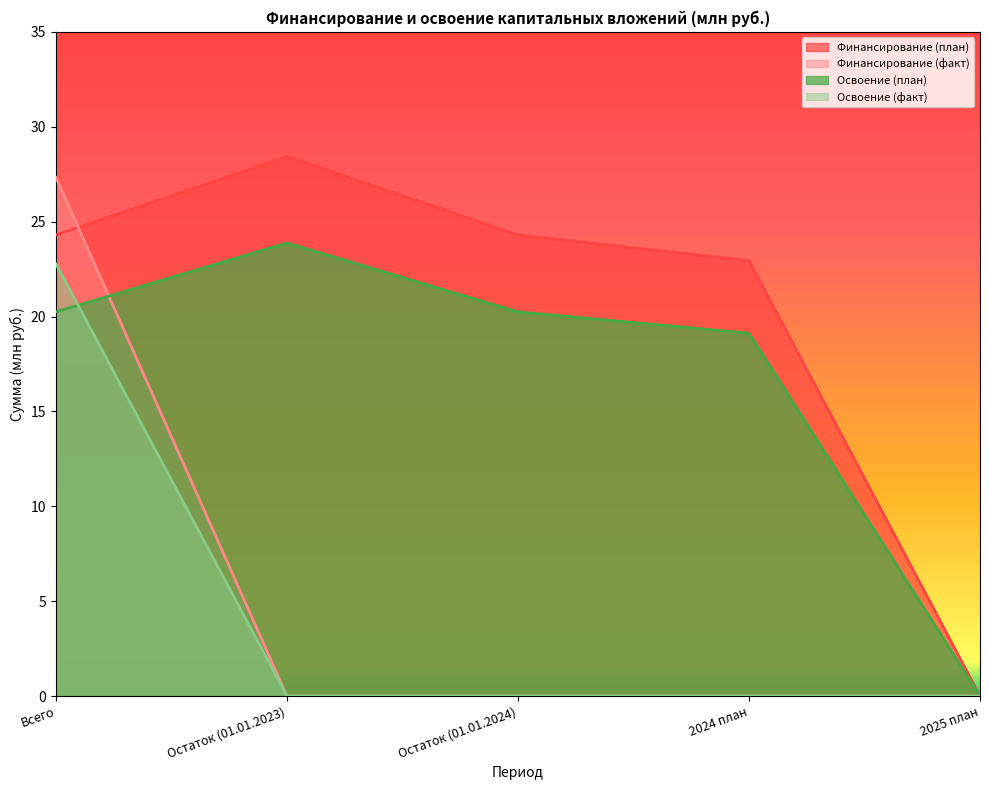

What is the total value across all series at Остаток (01.01.2023)?

52.3